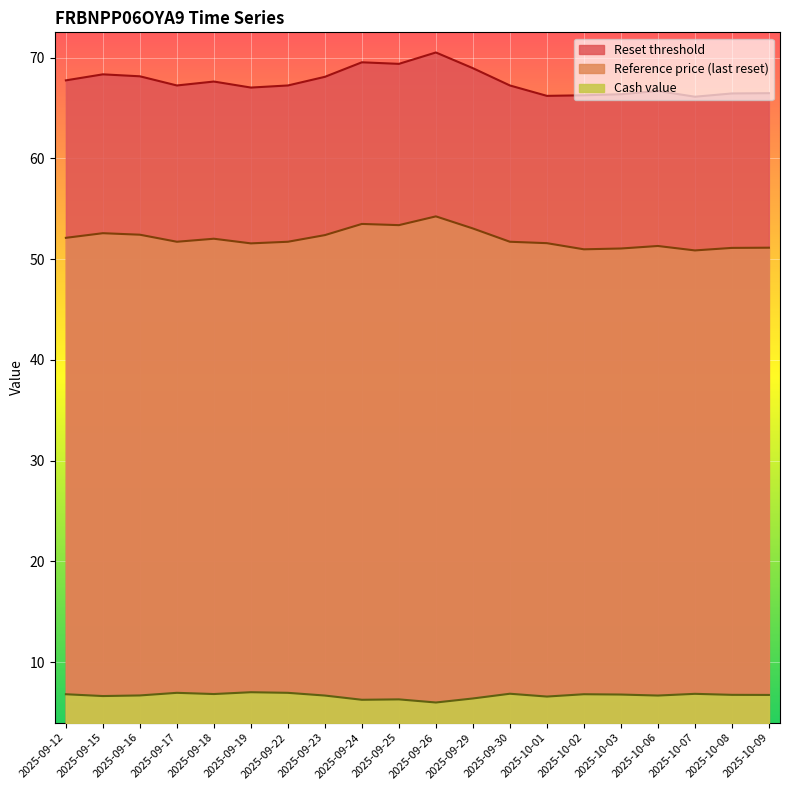

At which label is Reference price (last reset) closest to 52?

2025-09-18